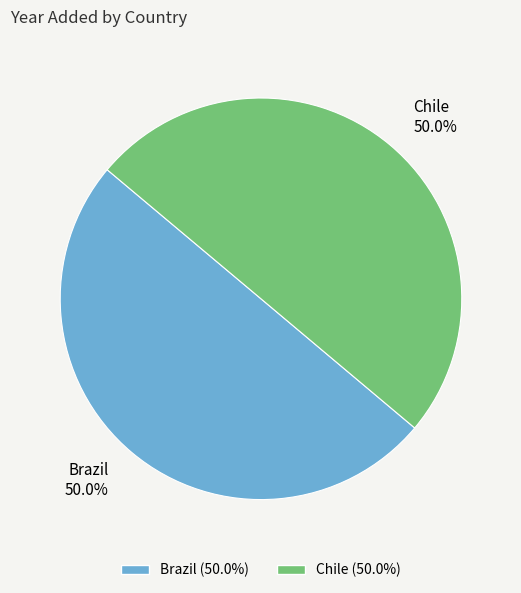

How much of the chart is everything except Chile?

50.0%